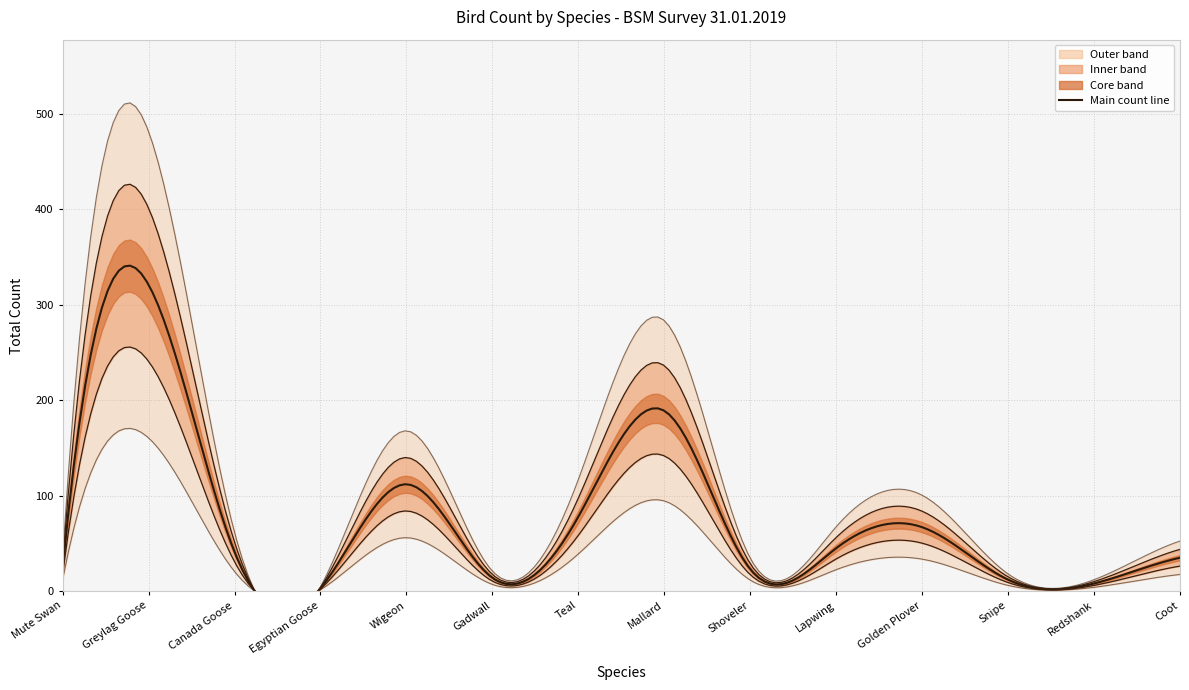

Where is the first local maximum?

Greylag Goose